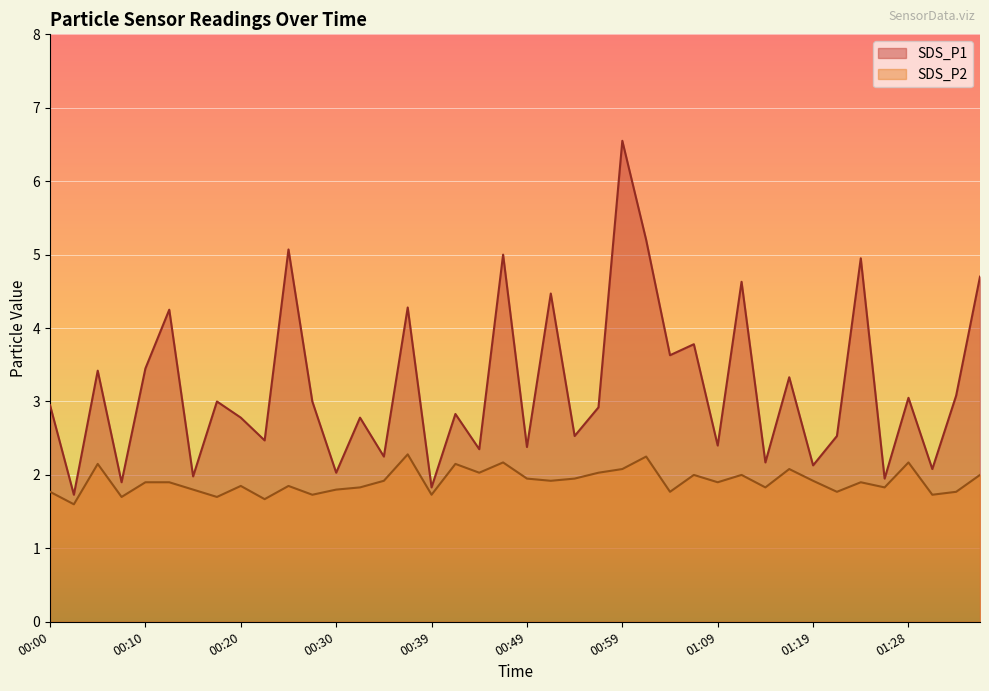

What is the maximum value for SDS_P1?

6.5